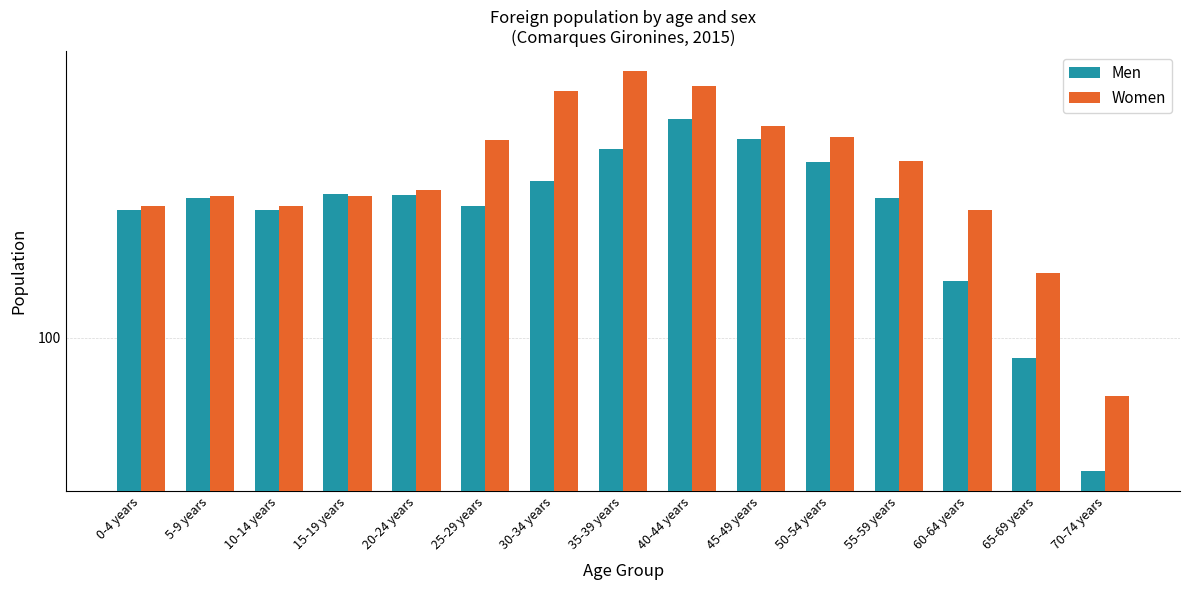

What position from the left is 65-69 years?

14